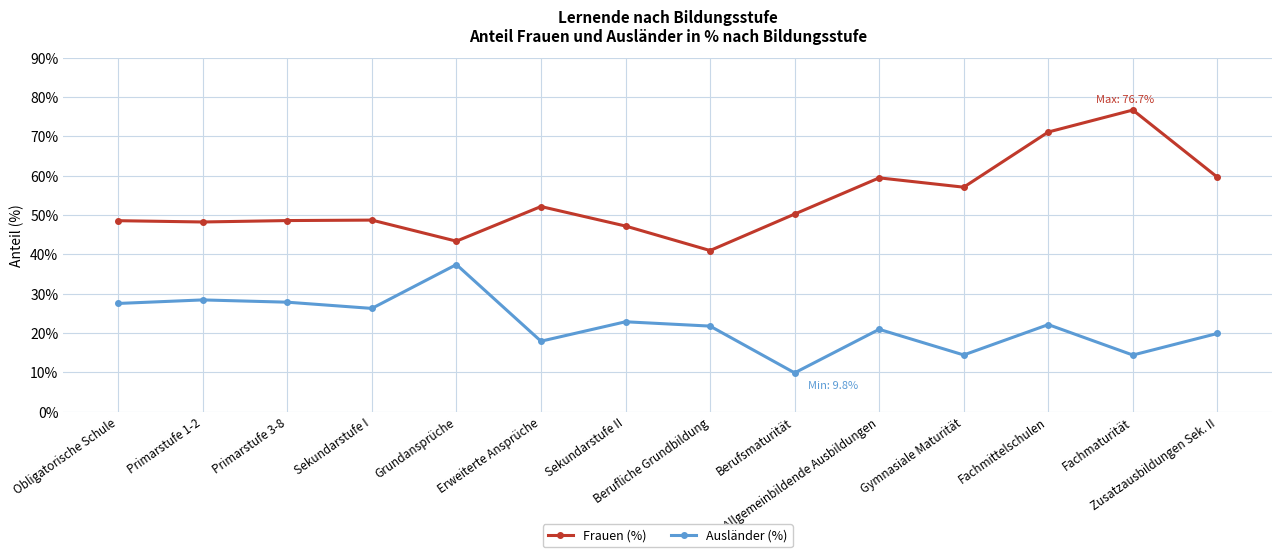

What is the sum of all Frauen (%) values?

751.8